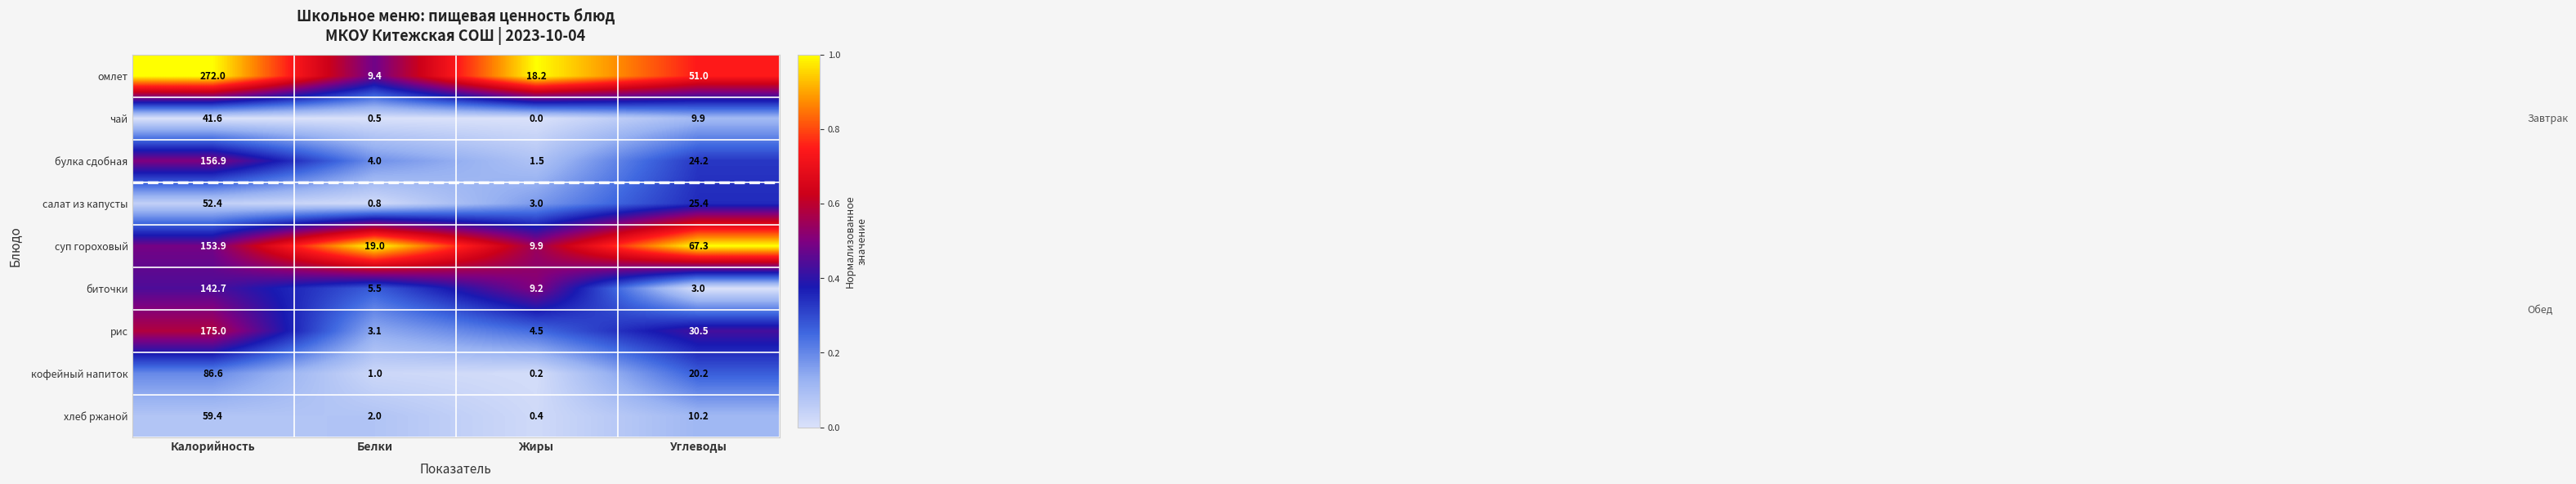

What is the difference between the highest and lowest values at Жиры?

18.2